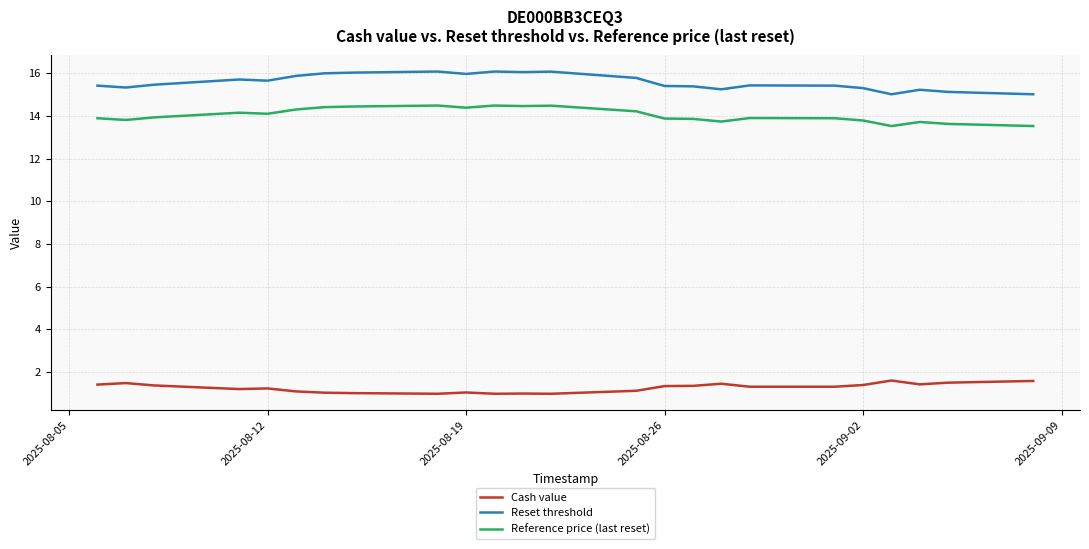

Which series has the largest total across all categories?

Reset threshold